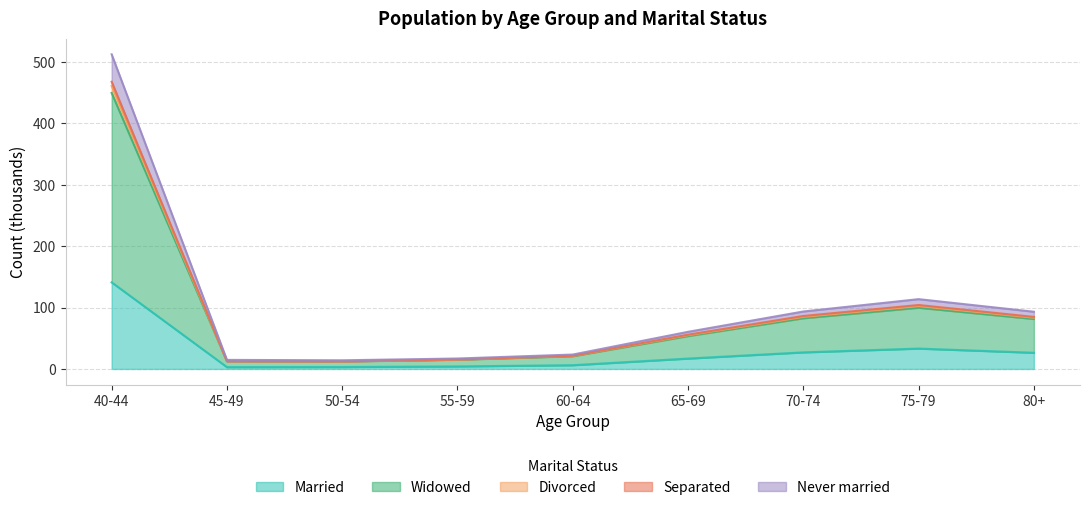

Is it true that Separated equals 104.2 at 75-79?

True